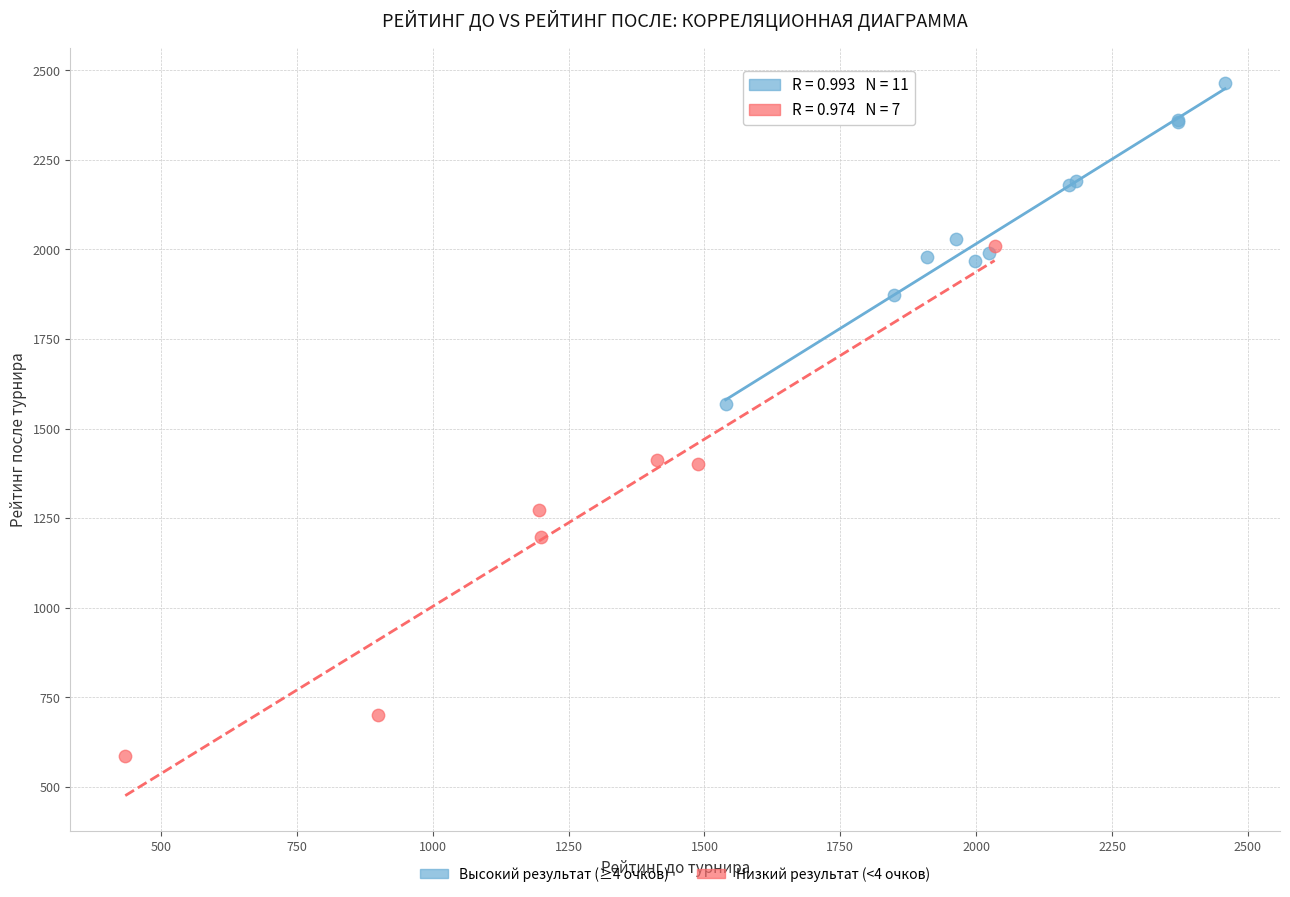

Which series contains the lowest Y value?

Низкий результат (<4 очков)